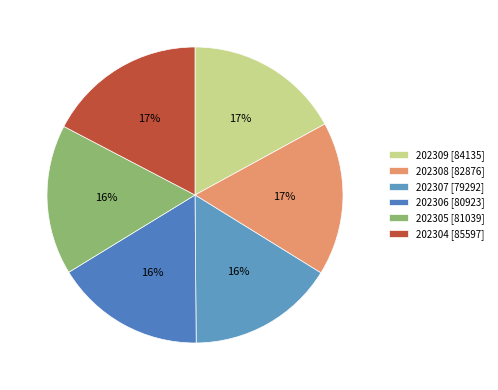

Which category has the biggest portion of the pie?

202304